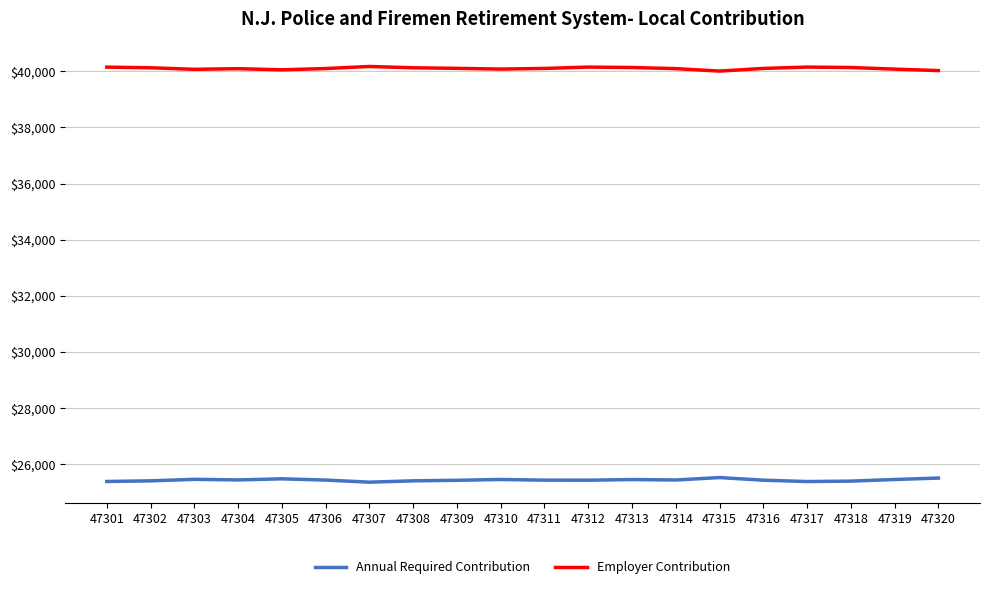

List the series in order of their peak value, lowest first.

Annual Required Contribution, Employer Contribution